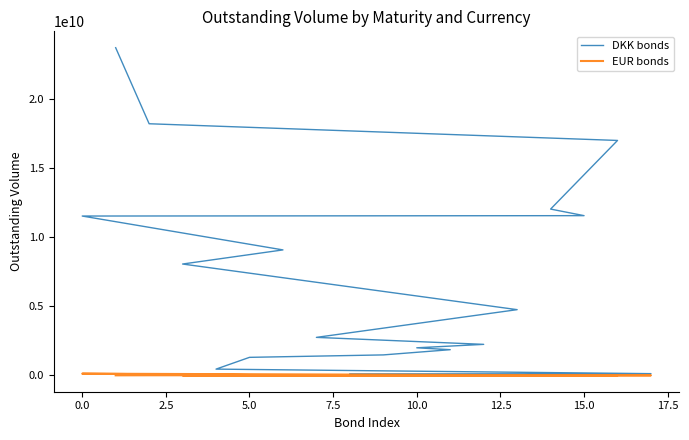

What is the average value of the EUR bonds series?

7478794.5